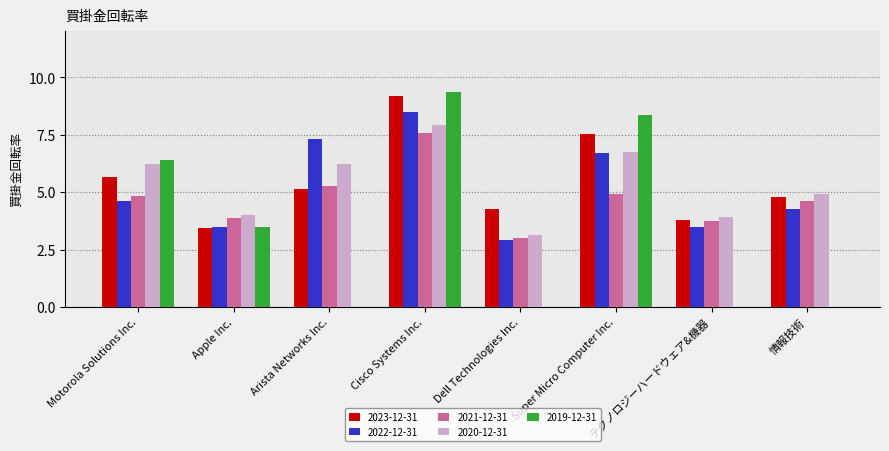

Is the value of 2021-12-31 at Dell Technologies Inc. greater than the value of 2019-12-31 at Cisco Systems Inc.?

No